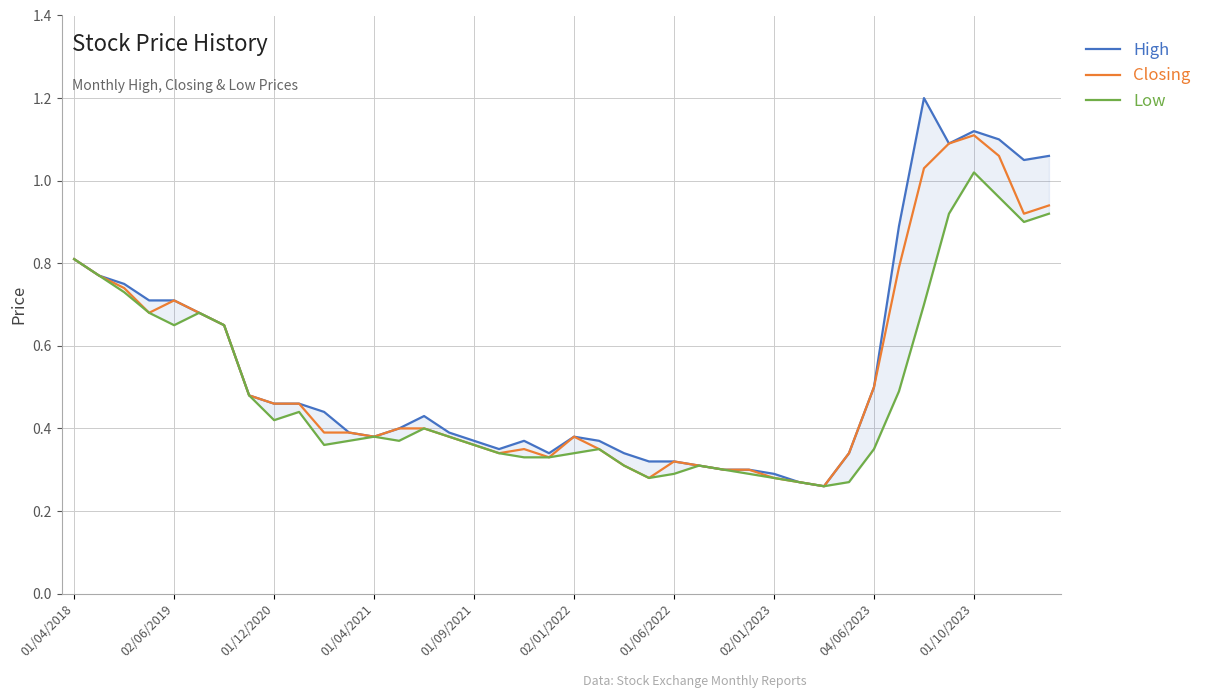

Rank the series at 33 from highest to lowest value.

High, Closing, Low